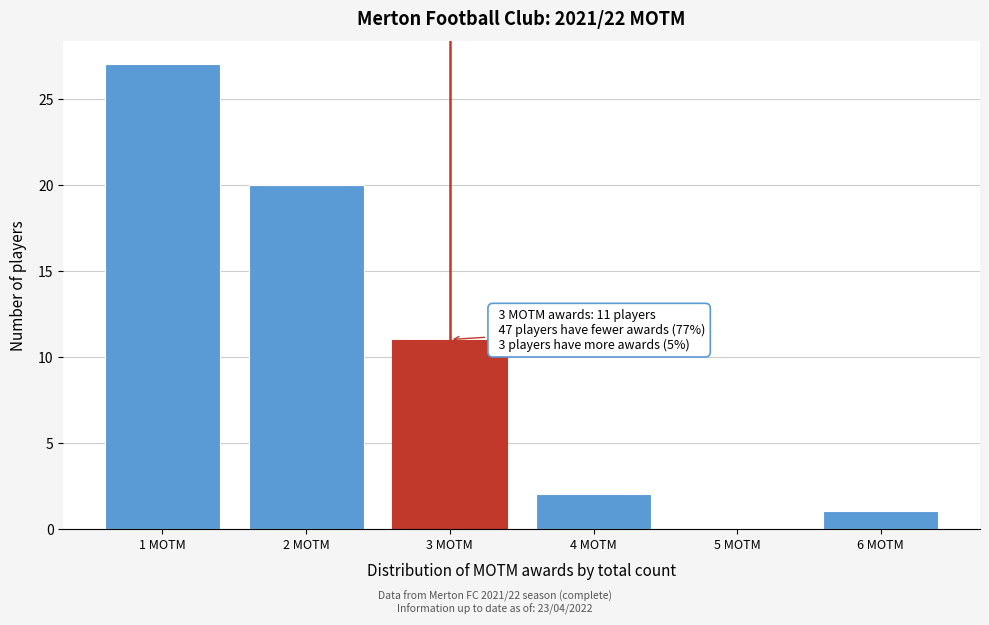

Reading left to right, list all the values displayed in this chart.

1 MOTM=27	2 MOTM=20	3 MOTM=11	4 MOTM=2	5 MOTM=0	6 MOTM=1